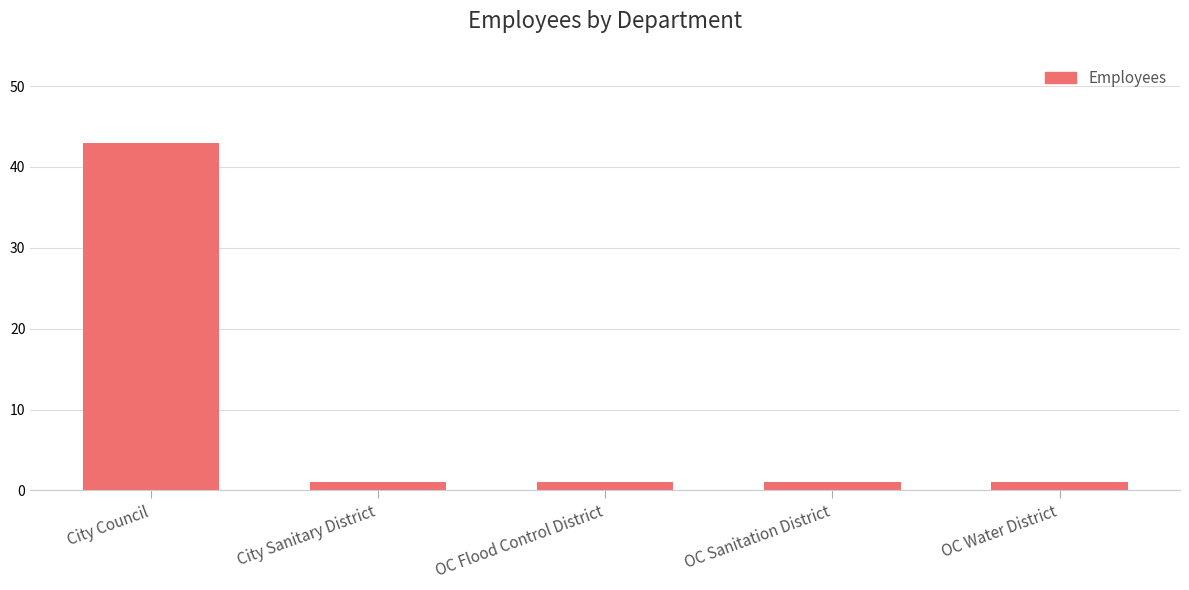

What is the value of the 2nd bar from the left?

1